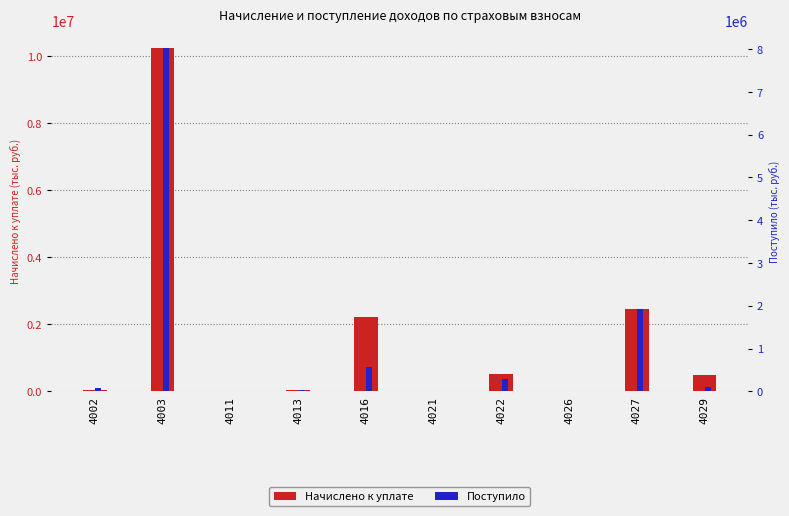

What are all the series names shown in the legend?

Начислено к уплате, Поступило